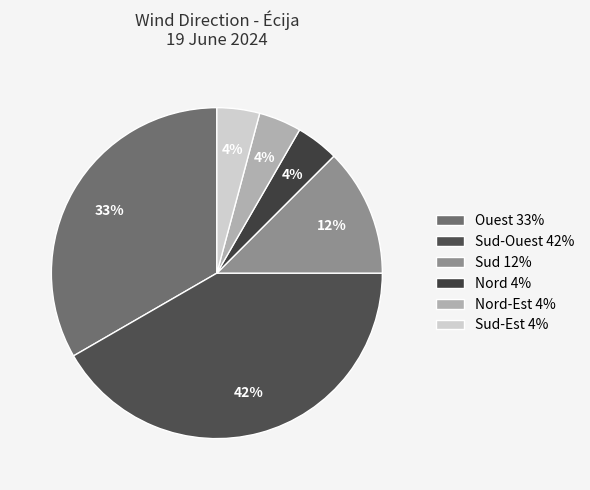

To the nearest percent, what is the average slice percentage?

17%